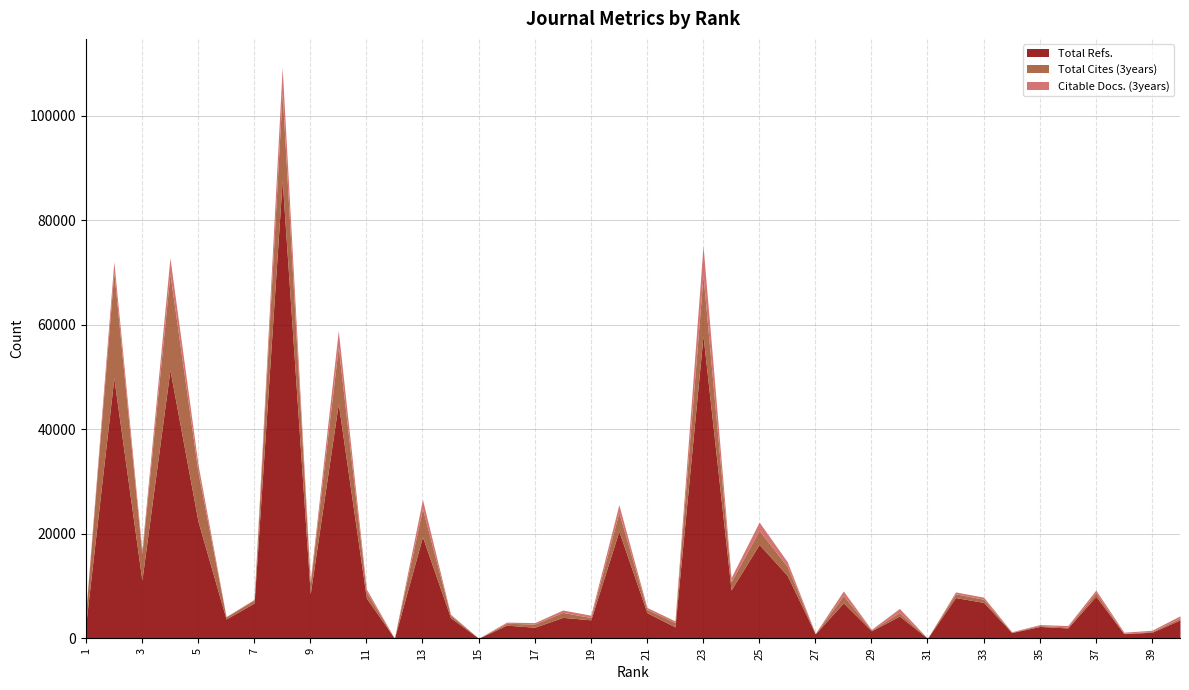

Does the chart have visible grid lines?

Yes